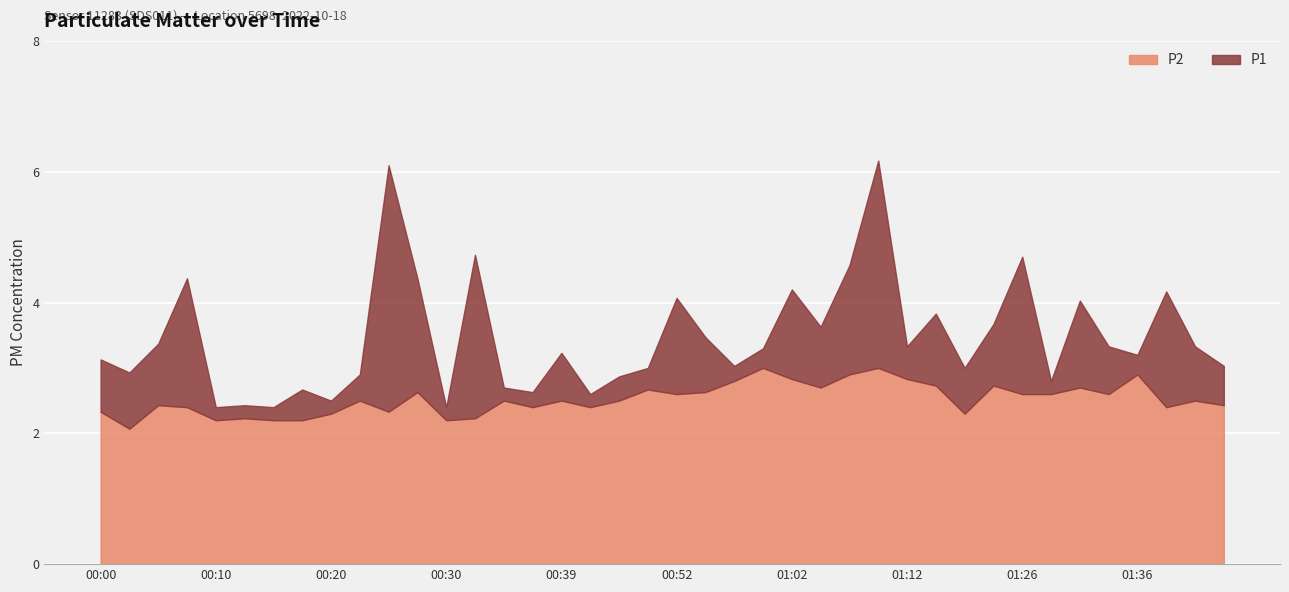

Which series has the largest total across all categories?

P1